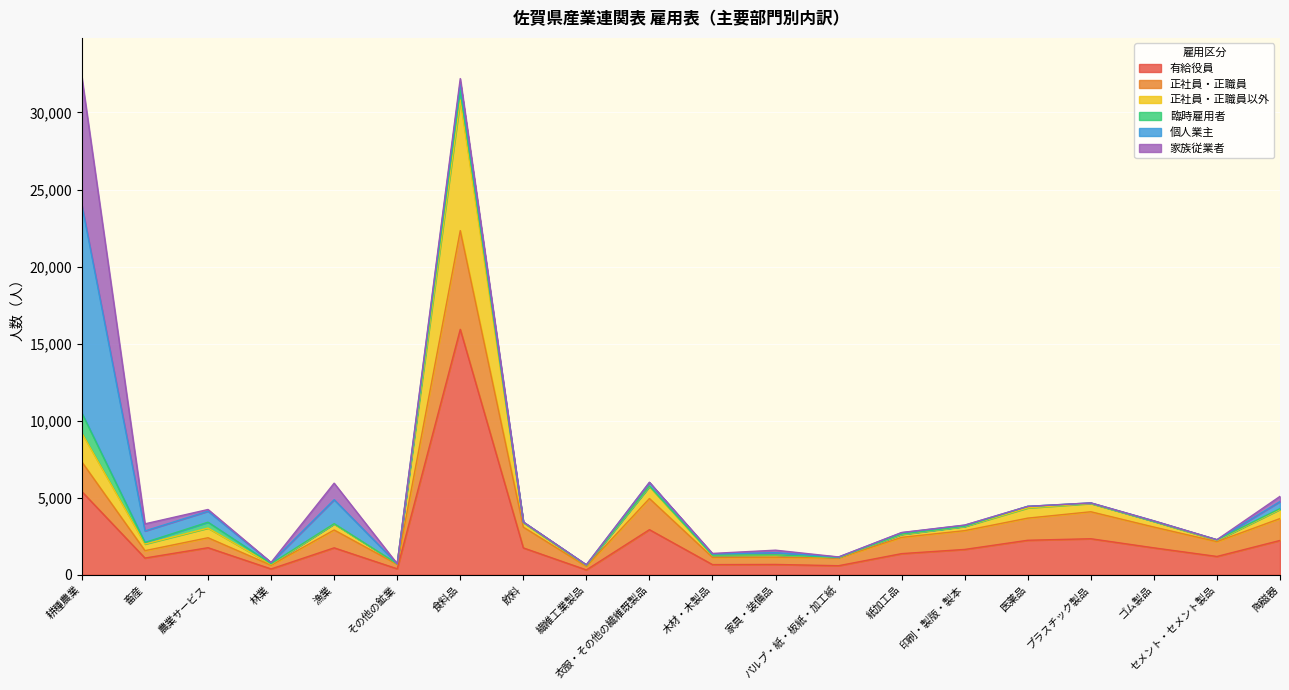

What is the average value of the 有給役員 series?

2317